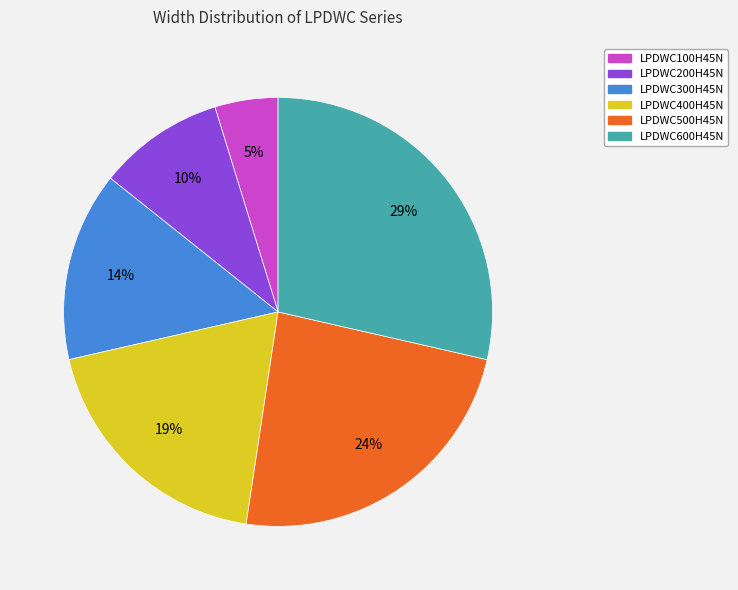

Does LPDWC400H45N account for over 50% of the chart?

No